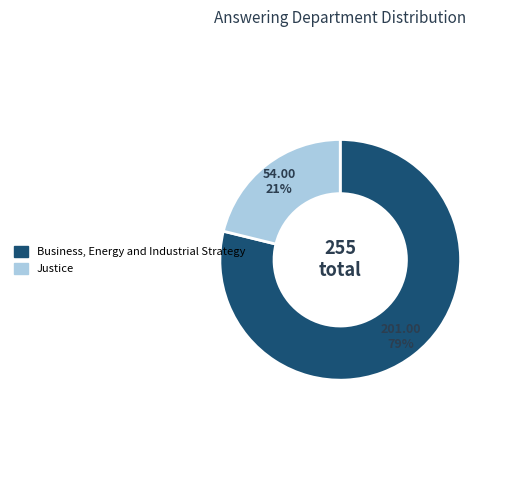

To the nearest percent, what portion does Justice represent?

21%